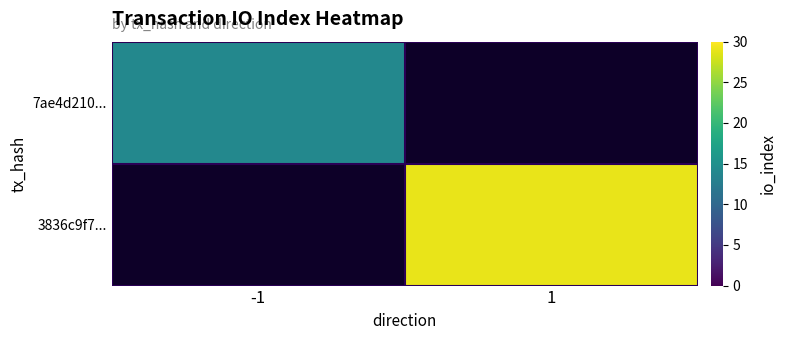

Rank the series by their maximum value, from lowest to highest.

7ae4d210..., 3836c9f7...